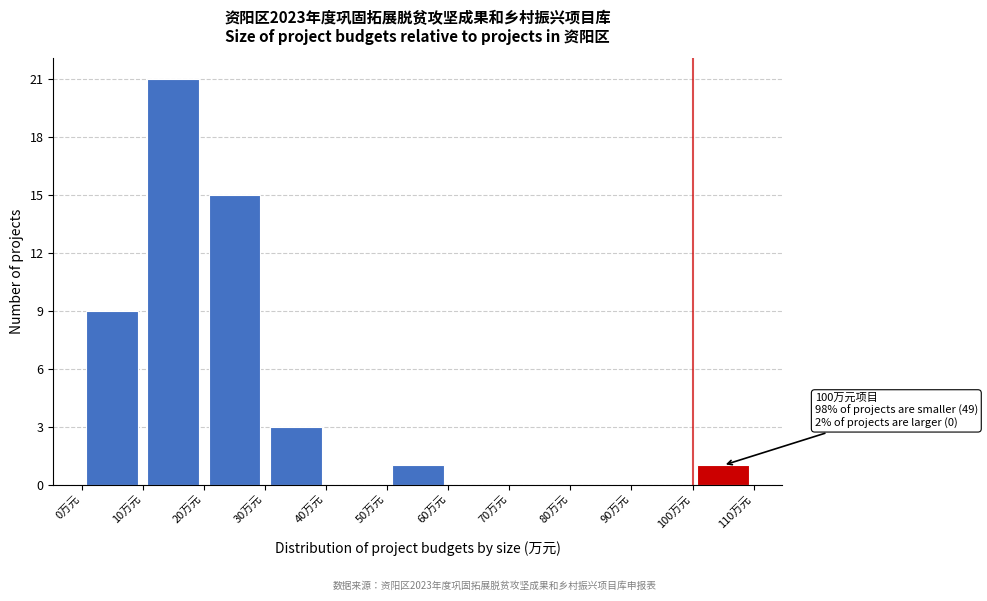

Over which range of the x-axis is the bar tallest?

10 to 20